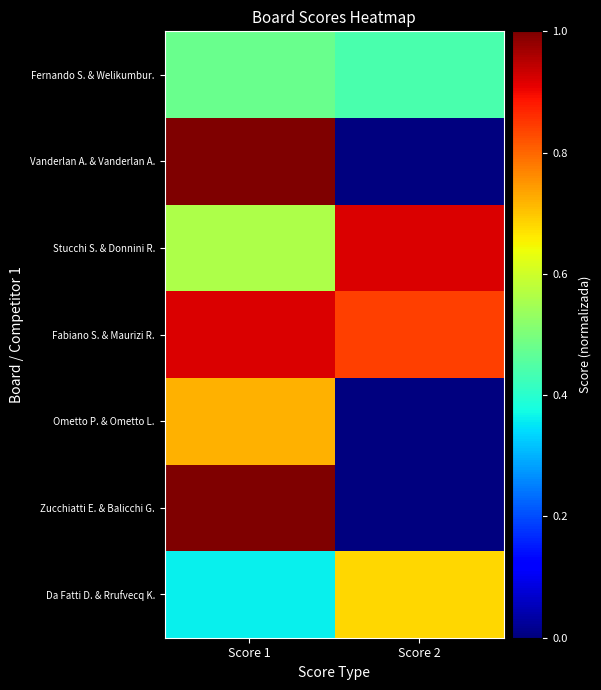

At which category is the sum across all series the highest?

Score 1